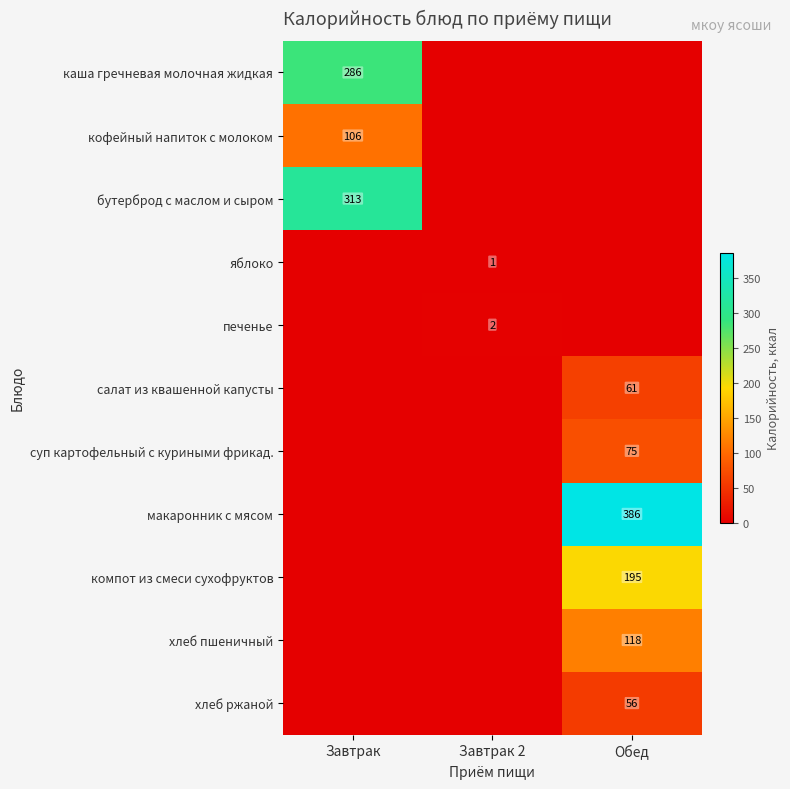

Is it true that печенье equals 2 at Завтрак 2?

True